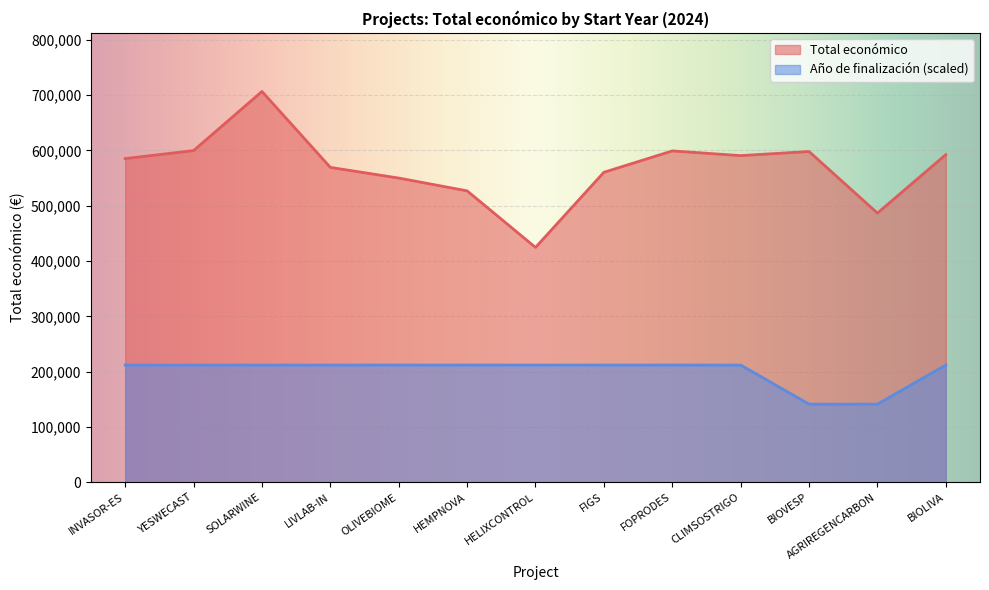

What is the total value across all series at CLIMSOSTRIGO?

802721.1